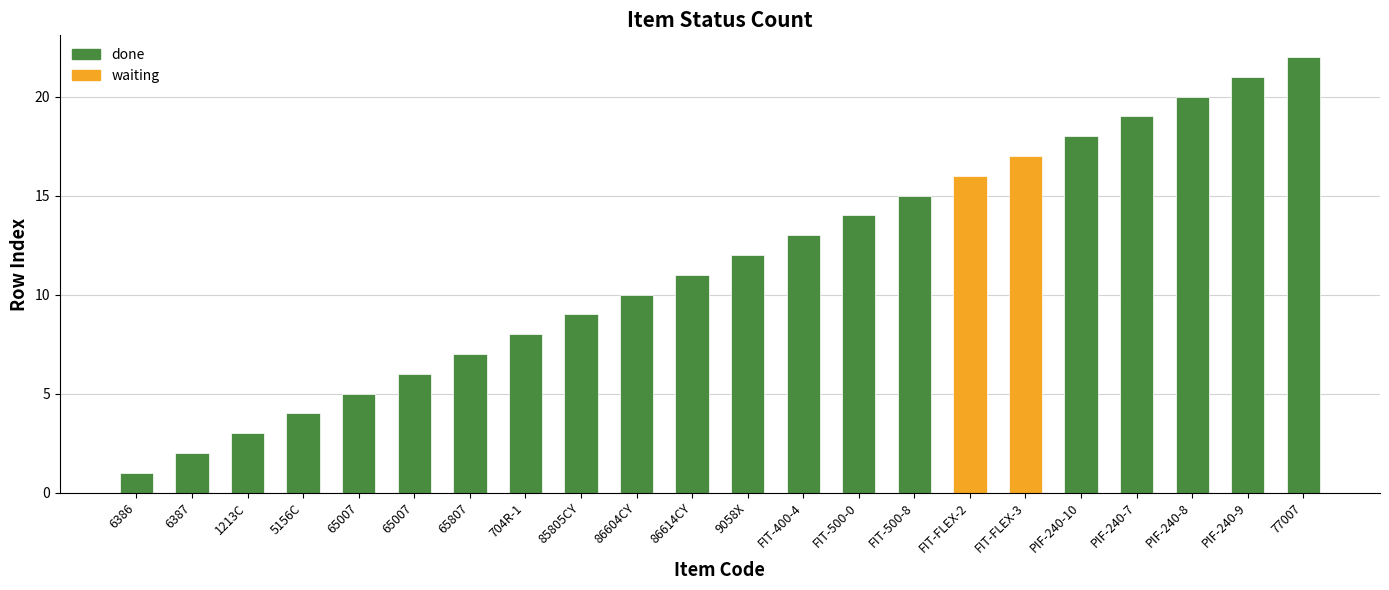

Are the bars horizontal?

No